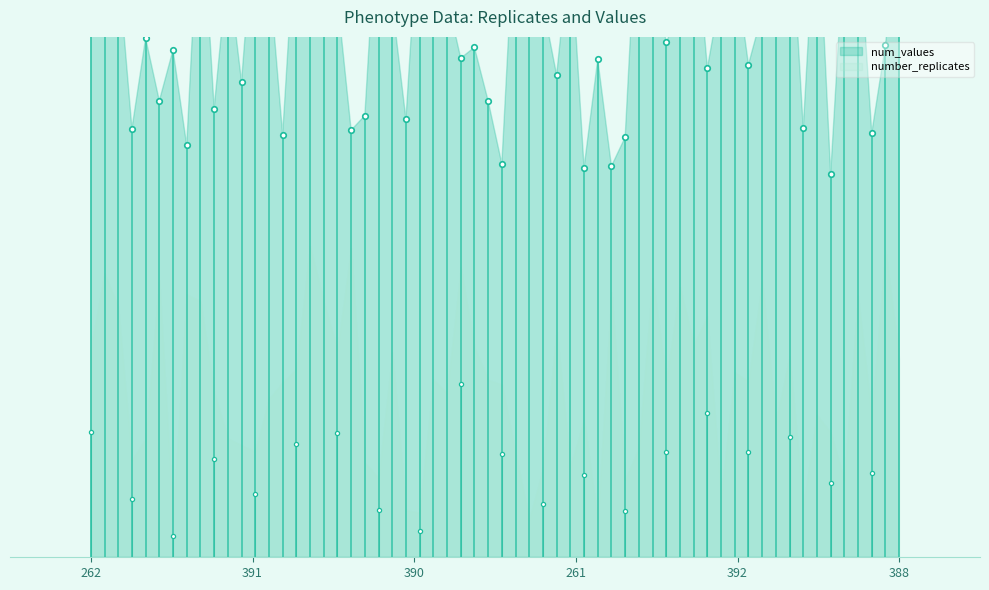

What is the label of the 5th point from the right?

391